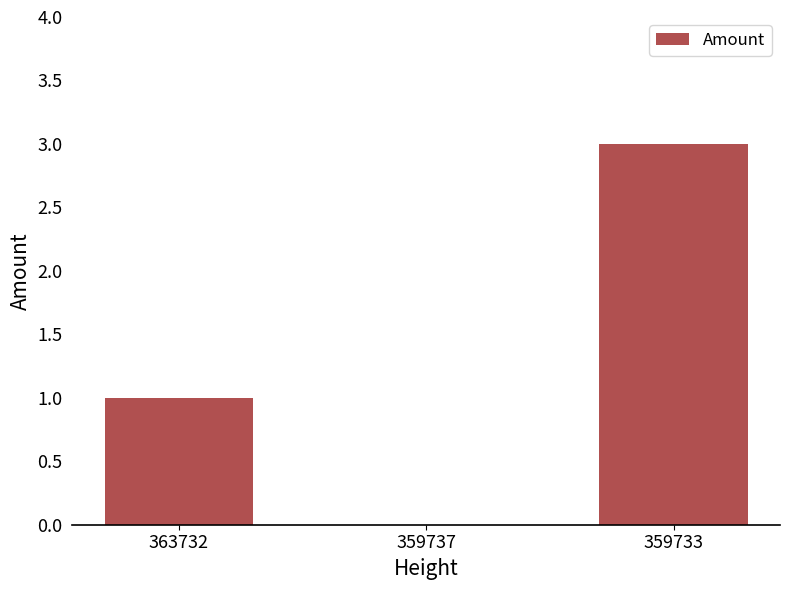

True or false: the data shows 1 at 359733.

False